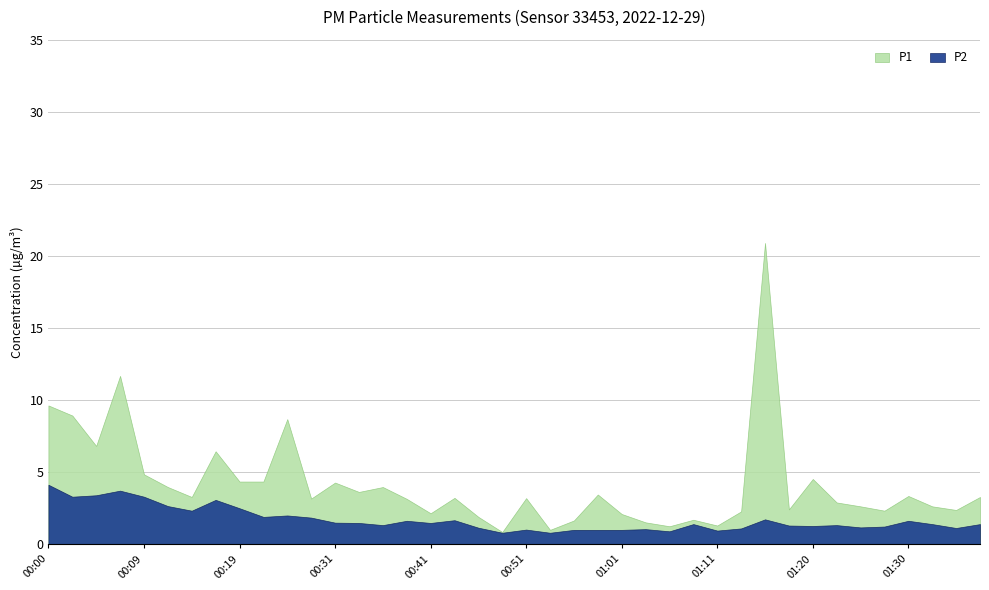

What are all the series names shown in the legend?

P1, P2